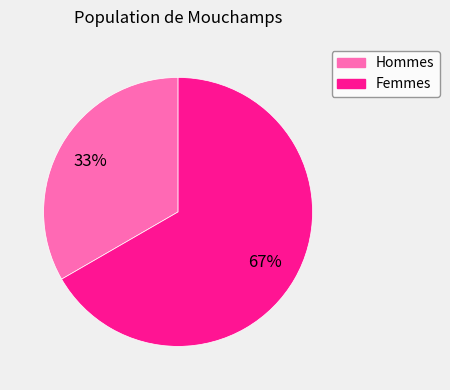

To the nearest percent, what is the average slice percentage?

50%